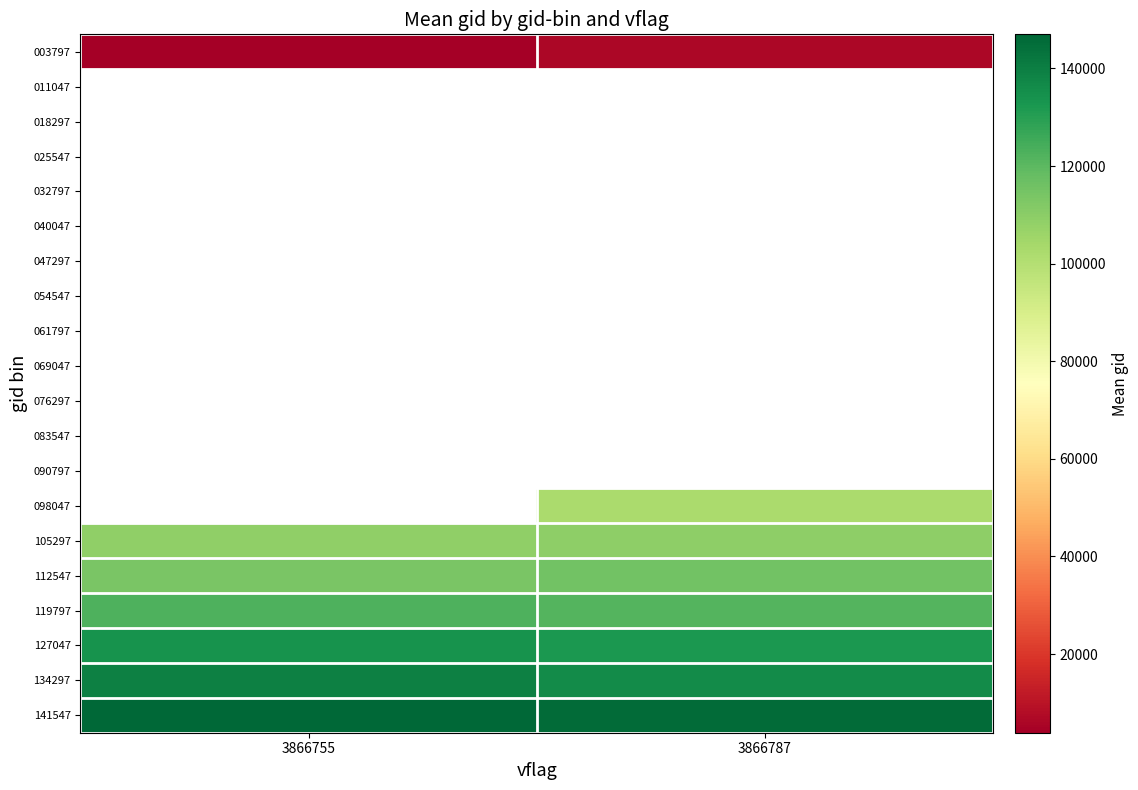

Between 3866787 and 3866755, which is larger?

3866787